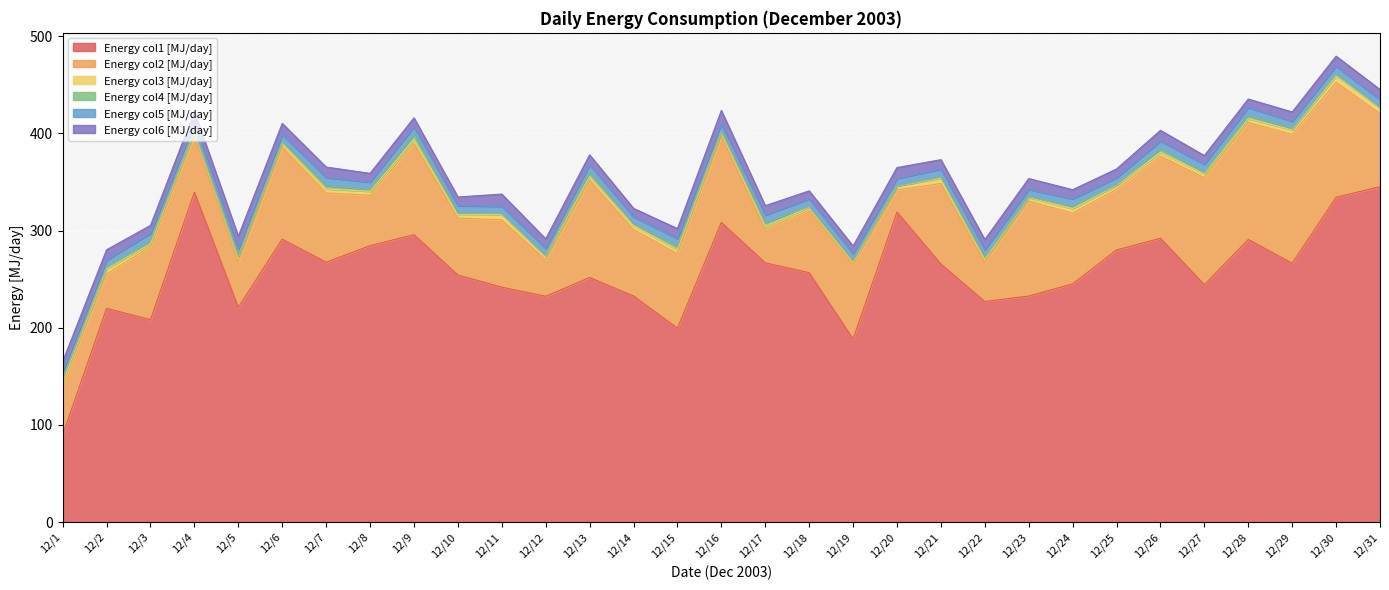

At 12/25, list the series in order from smallest to largest.

col4, col3, col5, col6, col2, col1